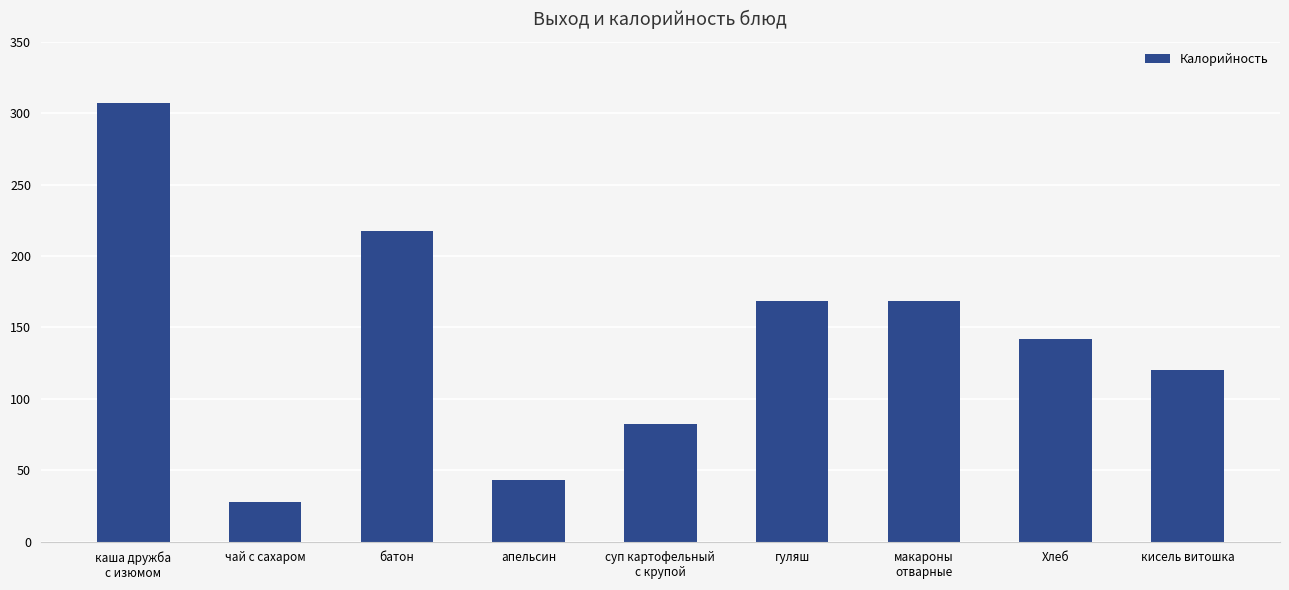

What is the difference between the maximum and second lowest values?

264.0